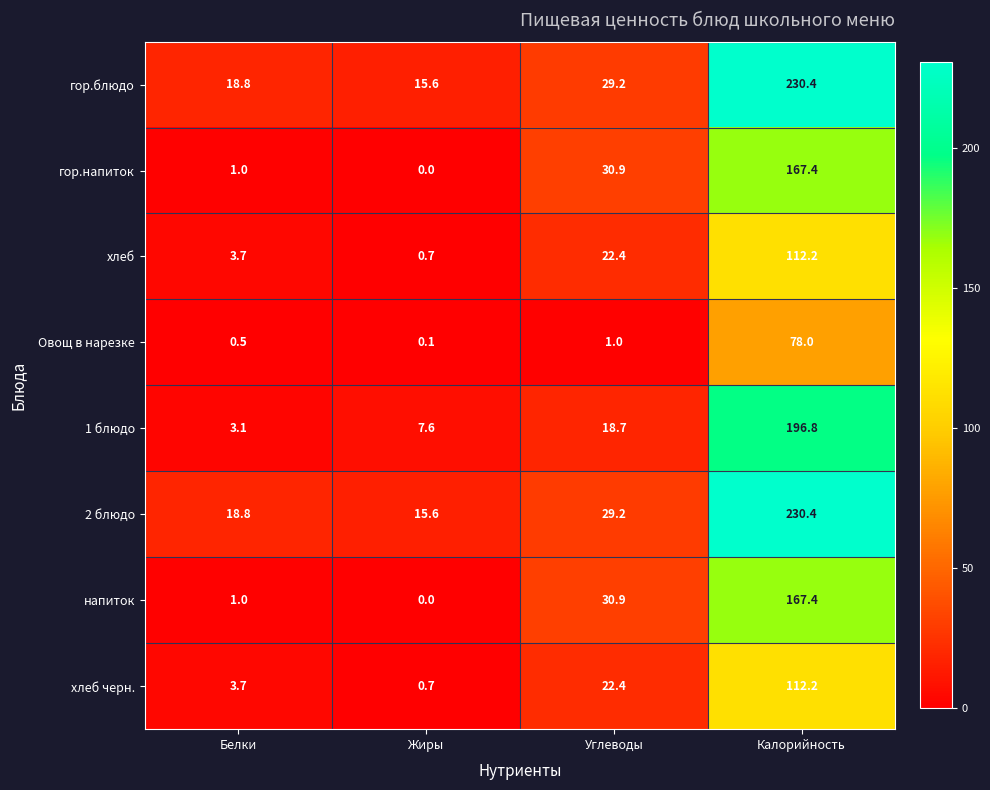

Which series changed the most between Белки and Жиры?

1 блюдо